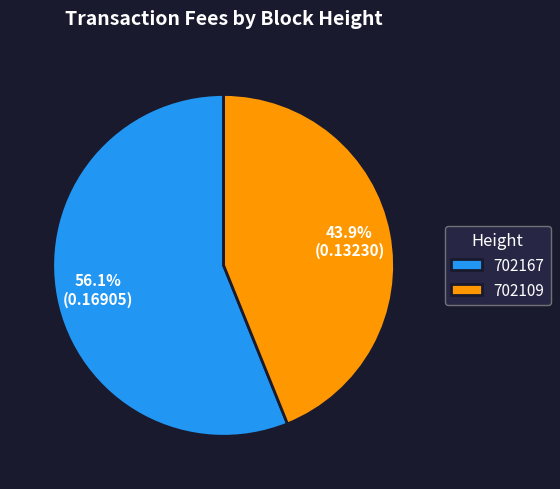

Is there any slice that represents more than half of the pie?

Yes